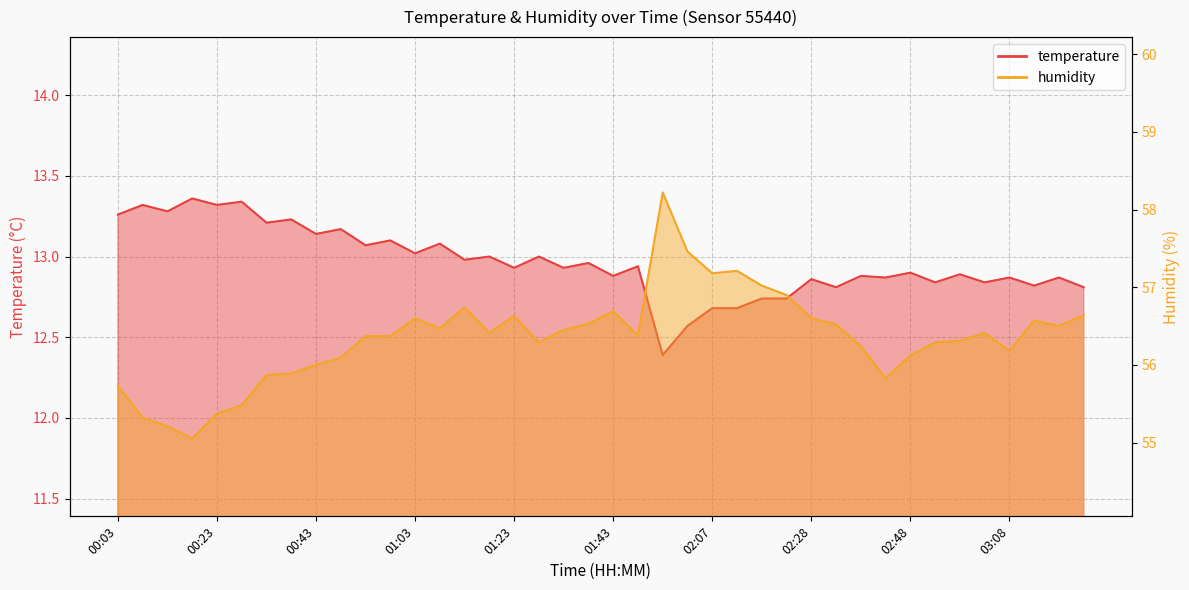

Reading right to left, transcribe all the data shown in this chart.

temperature: 03:23=12.8	03:18=12.9	03:13=12.8	03:08=12.9	03:03=12.8	02:58=12.9	02:53=12.8	02:48=12.9	02:43=12.9	02:38=12.9	02:33=12.8	02:28=12.9	02:23=12.7	02:18=12.7	02:13=12.7	02:07=12.7	02:03=12.6	01:57=12.4	01:48=12.9	01:43=12.9	01:37=13.0	01:33=12.9	01:27=13.0	01:23=12.9	01:17=13.0	01:13=13.0	01:07=13.1	01:03=13.0	00:57=13.1	00:53=13.1	00:47=13.2	00:43=13.1	00:37=13.2	00:33=13.2	00:27=13.3	00:23=13.3	00:18=13.4	00:13=13.3	00:07=13.3	00:03=13.3
humidity: 03:23=56.6	03:18=56.5	03:13=56.6	03:08=56.2	03:03=56.4	02:58=56.3	02:53=56.3	02:48=56.1	02:43=55.8	02:38=56.2	02:33=56.5	02:28=56.6	02:23=56.9	02:18=57.0	02:13=57.2	02:07=57.2	02:03=57.5	01:57=58.2	01:48=56.4	01:43=56.7	01:37=56.5	01:33=56.5	01:27=56.3	01:23=56.6	01:17=56.4	01:13=56.7	01:07=56.5	01:03=56.6	00:57=56.4	00:53=56.4	00:47=56.1	00:43=56.0	00:37=55.9	00:33=55.9	00:27=55.5	00:23=55.4	00:18=55.0	00:13=55.2	00:07=55.3	00:03=55.7